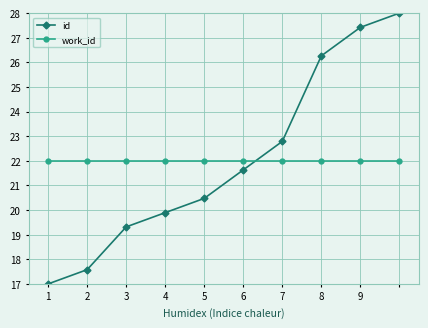

What is the greatest value displayed?

28.0